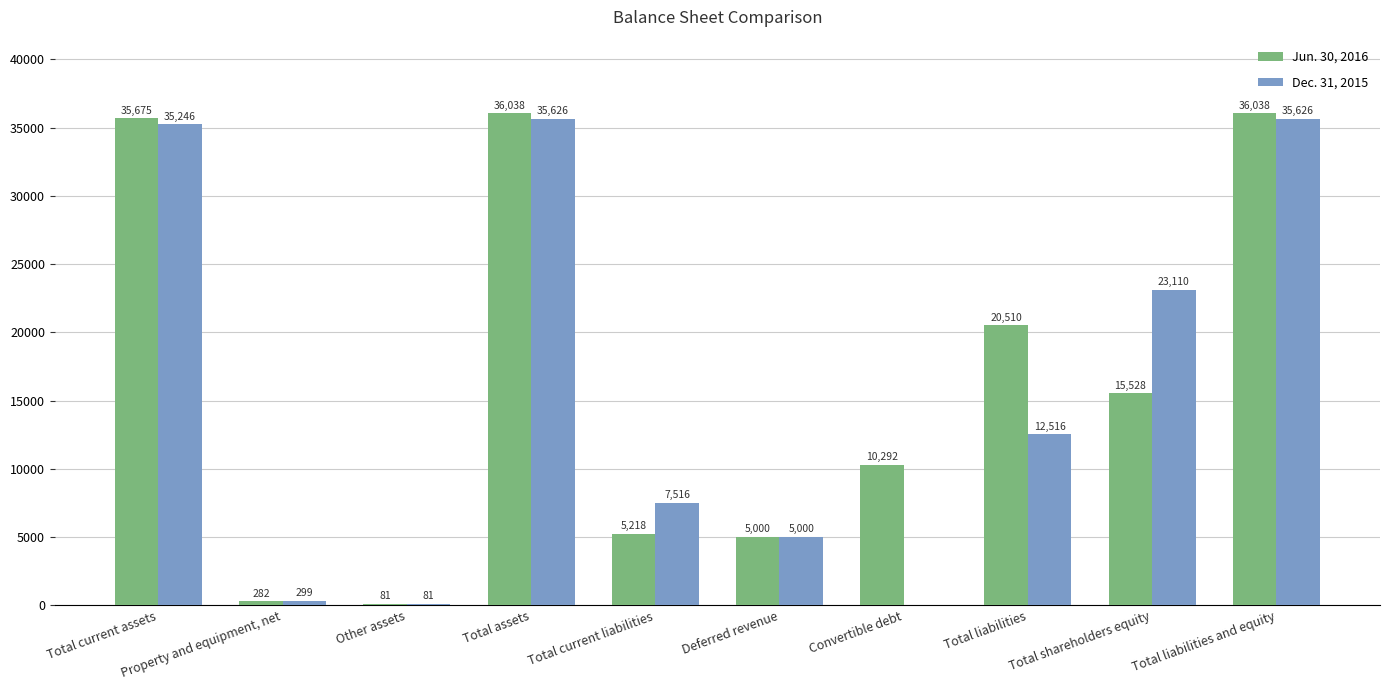

Is the value of Jun. 30, 2016 at Total assets greater than the value of Dec. 31, 2015 at Convertible debt?

Yes